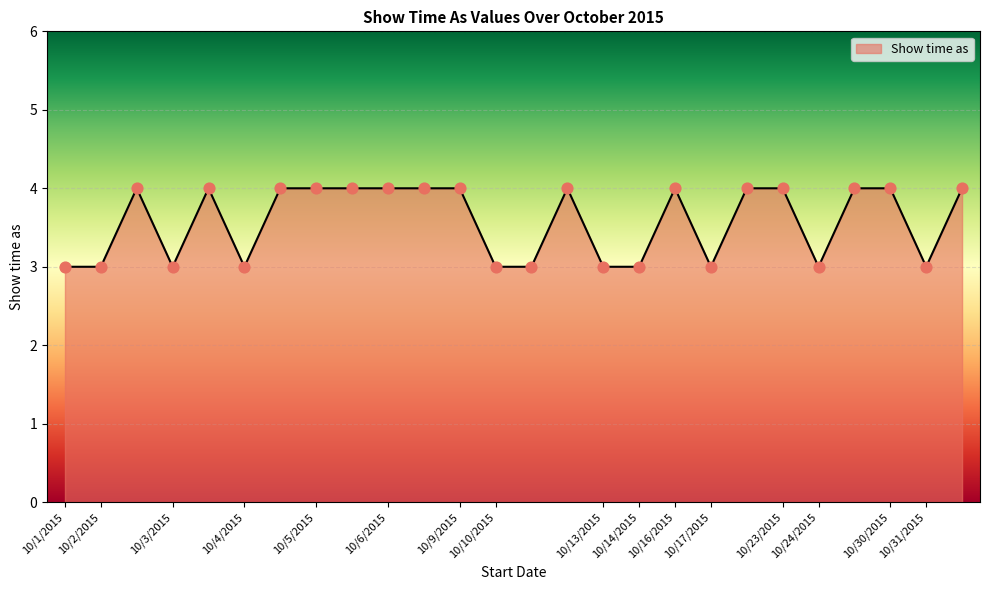

What is the smallest value displayed?

3